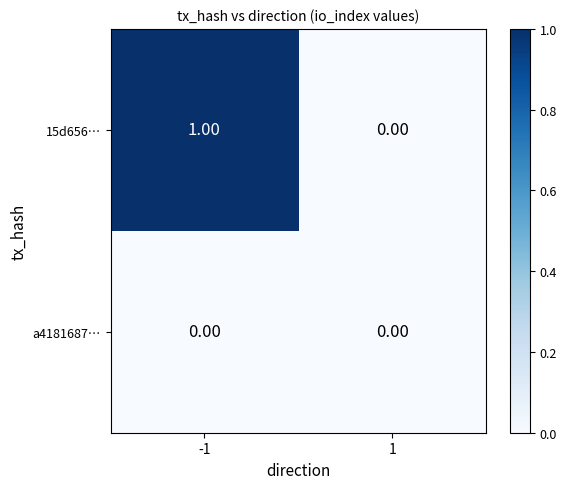

What is the total value across all series at -1?

1